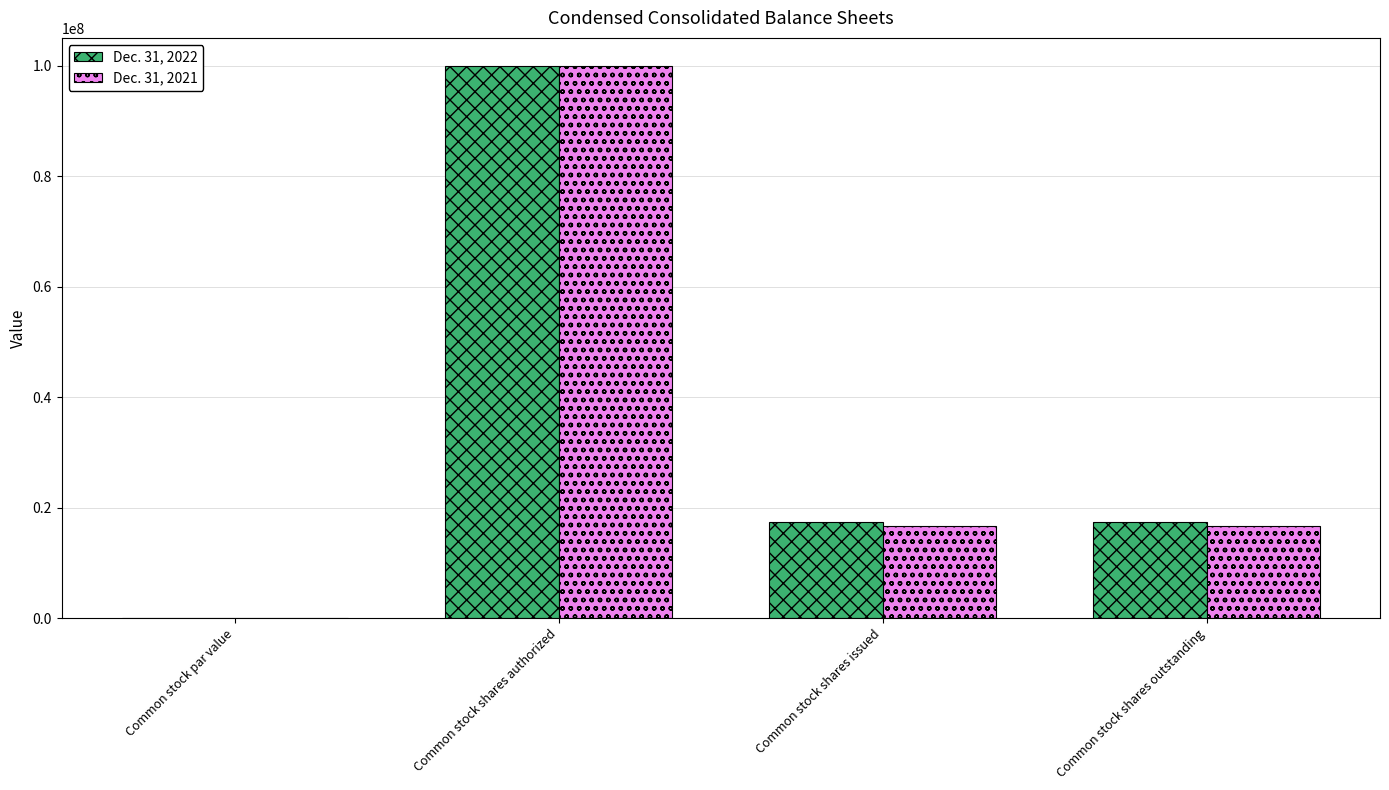

Which category has the highest value in the Dec. 31, 2021 series?

Common stock shares authorized